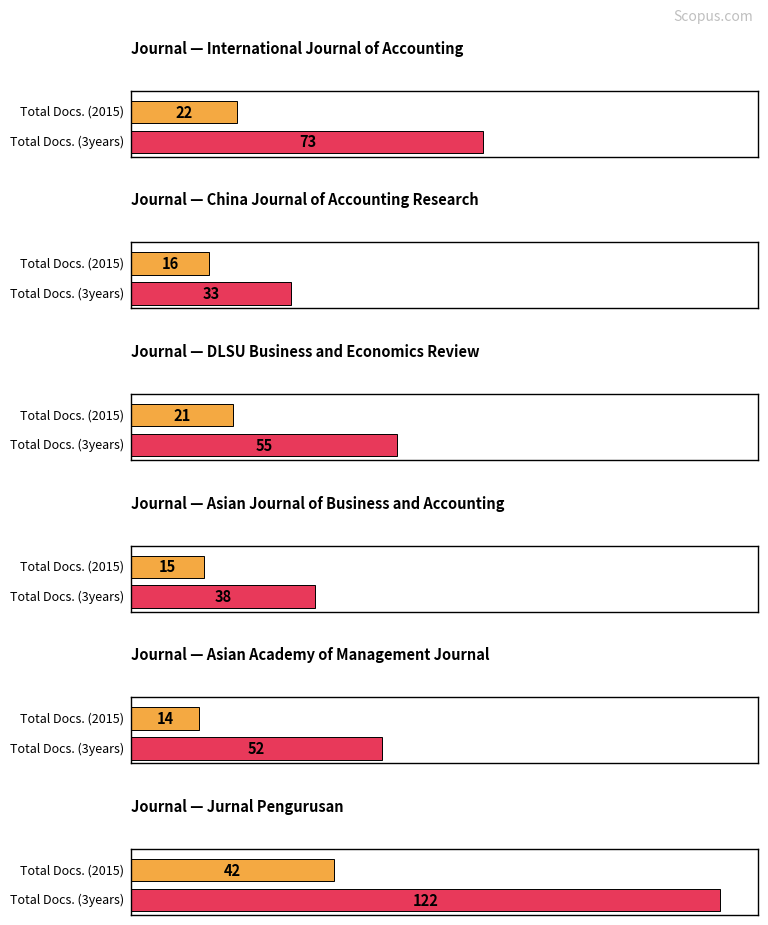

What are all the series names shown in the legend?

Total Docs. (2015), Total Docs. (3years)